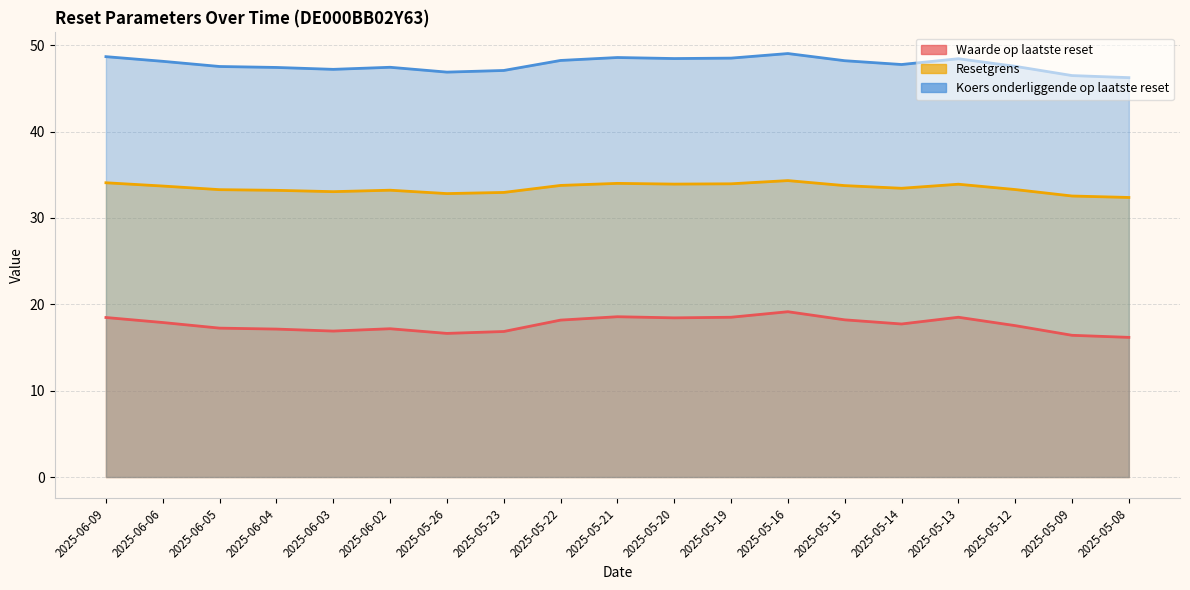

True or false: Koers onderliggende op laatste reset and Resetgrens cross at least once.

False